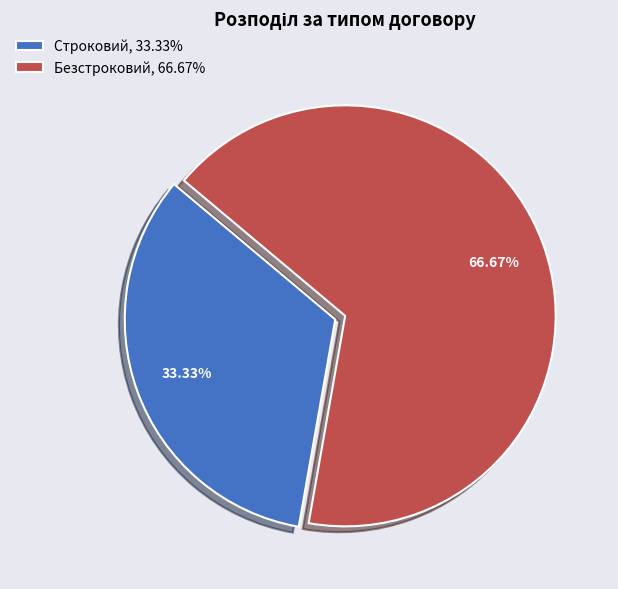

Rank the categories by value from lowest to highest.

Строковий, Безстроковий